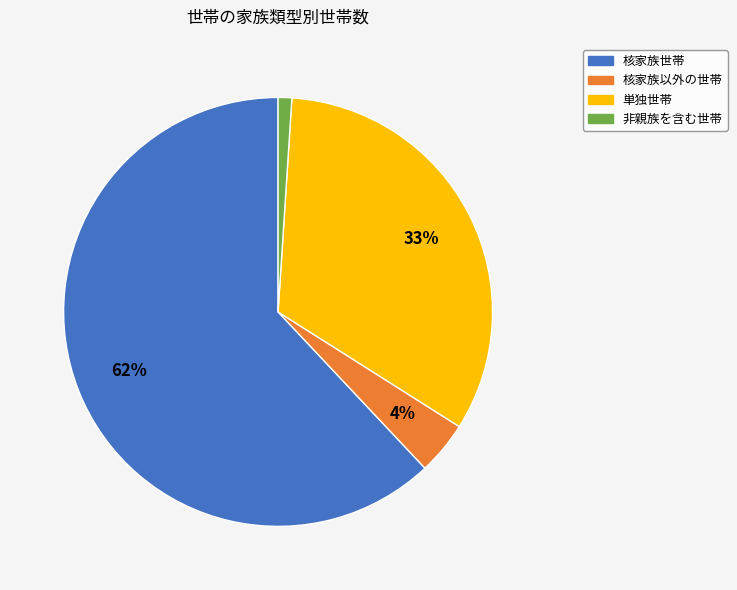

Approximately how many times larger is the value at 単独世帯 compared to 核家族以外の世帯?

8.2